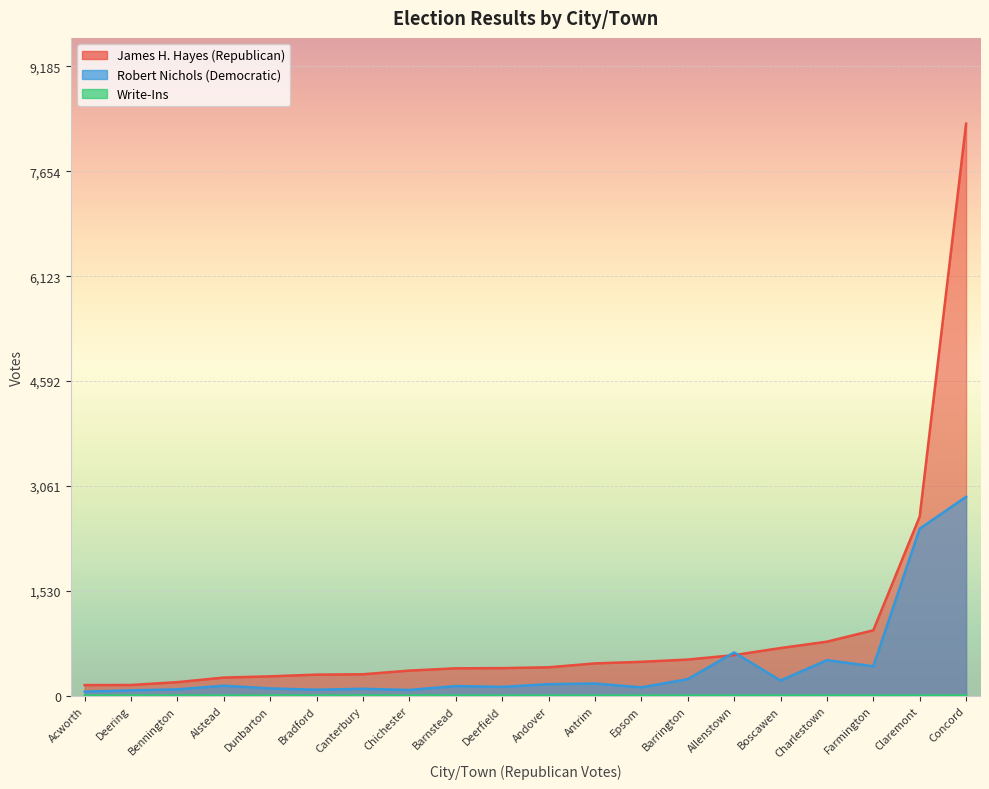

What is the sum of all Write-Ins values?

1